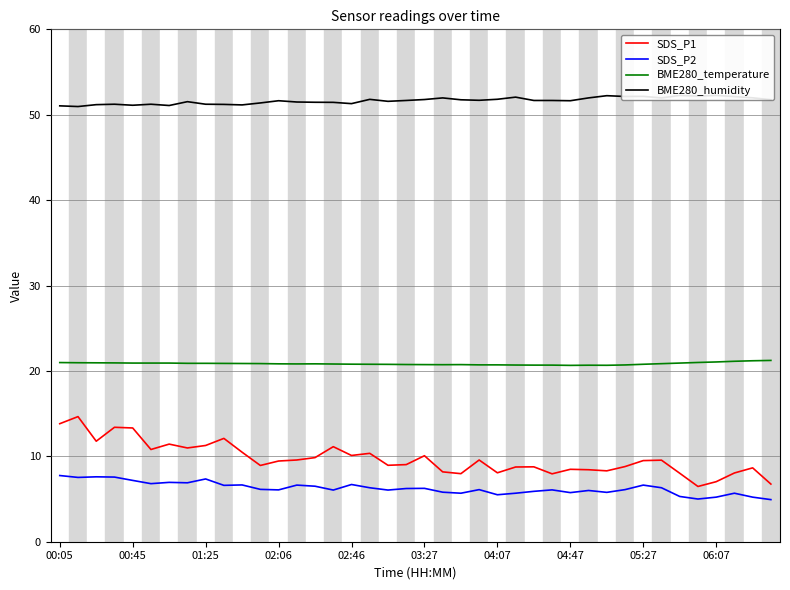

The value of BME280_temperature at 02:06 is 20.8. True or false?

True